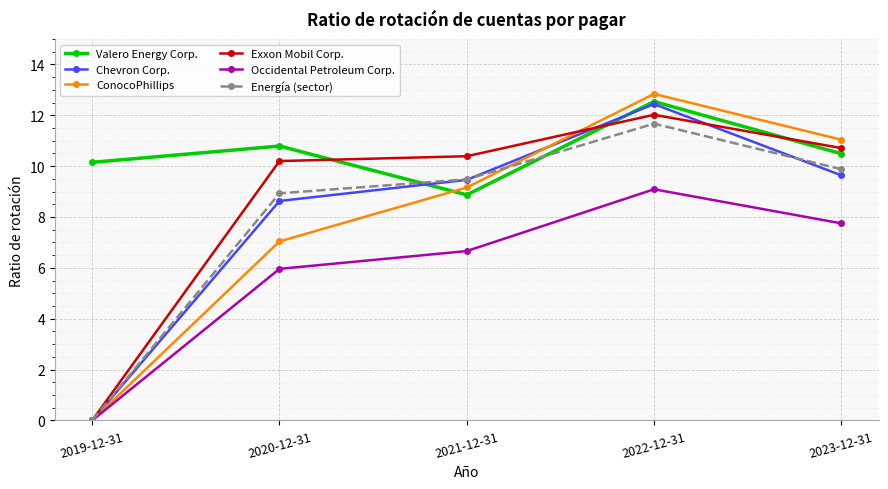

True or false: Energía (sector) has a value of 8.9 at 2020-12-31.

True